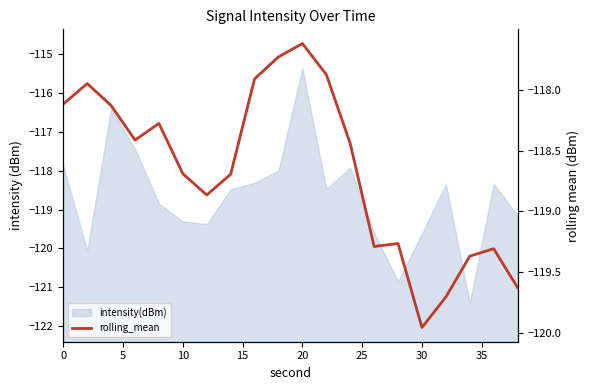

True or false: the data shows -213.3 at 14.

False